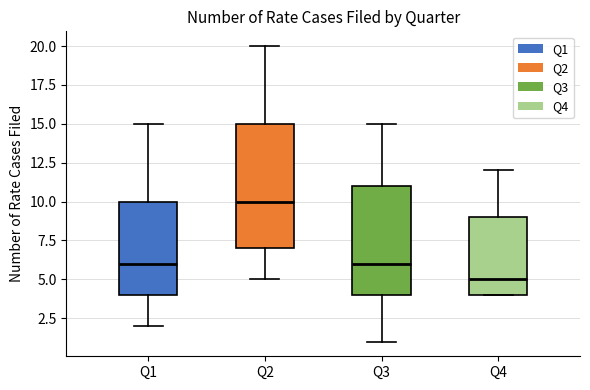

Reading left to right, transcribe this box plot: for each box, give where its median line is, the range the box spans, and where its two whiskers end, as read against the y-axis. The values are not printed on the chart, so give them approximately, as read against the axis.

Q1: median 6, box 4 to 10, whiskers 2 to 15
Q2: median 10, box 7 to 15, whiskers 5 to 20
Q3: median 6, box 4 to 11, whiskers 1 to 15
Q4: median 5, box 4 to 9, whiskers 4 to 12